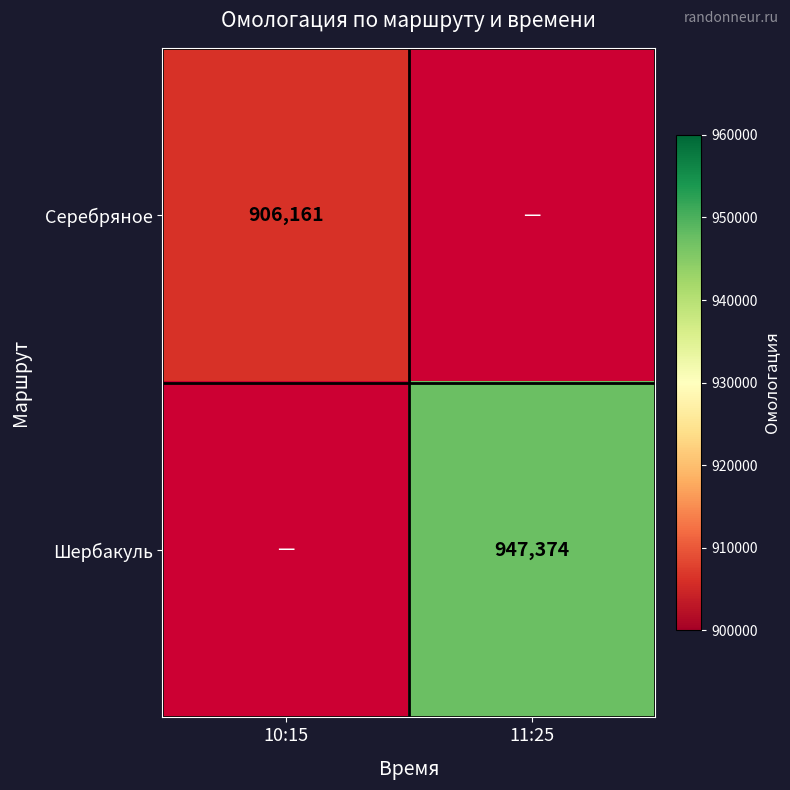

What is the smallest value displayed?

906161.0